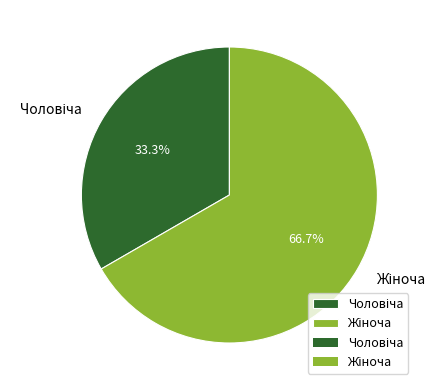

Is there any slice that represents more than half of the pie?

Yes